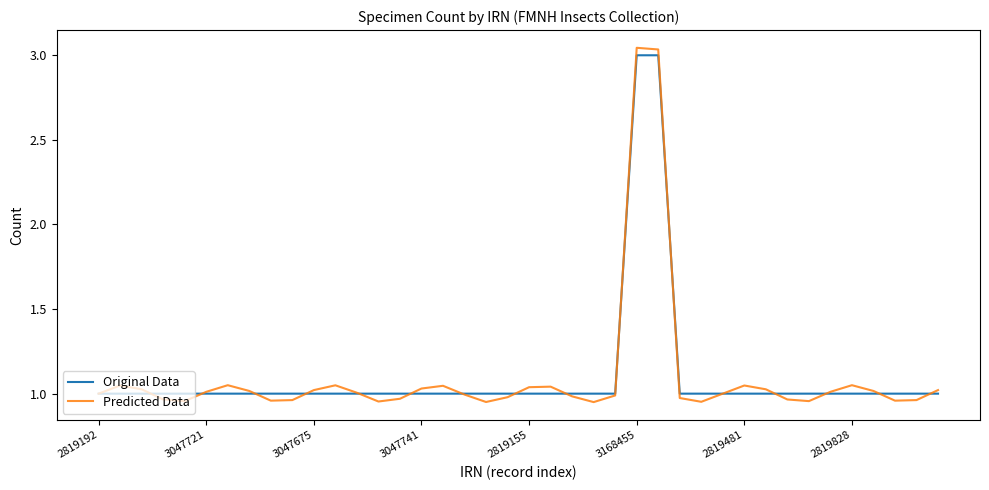

Which series has the widest spread of values?

Predicted Data